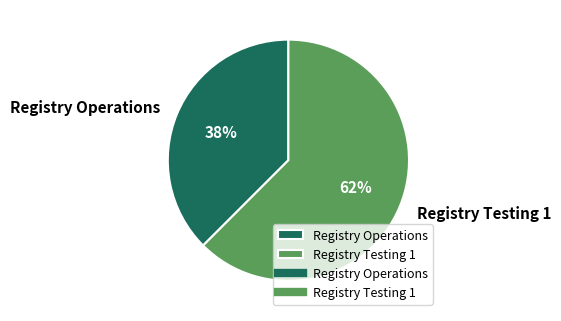

Combined, do Registry Testing 1 and Registry Operations account for over 50%?

Yes